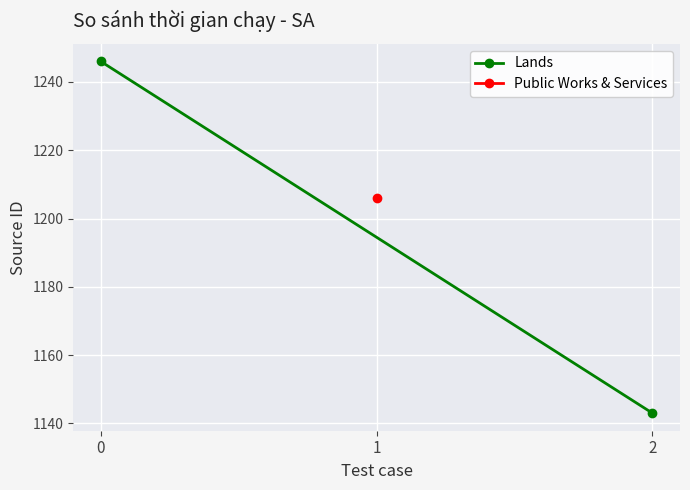

What is the sum of the values at 0 and 2?

2389